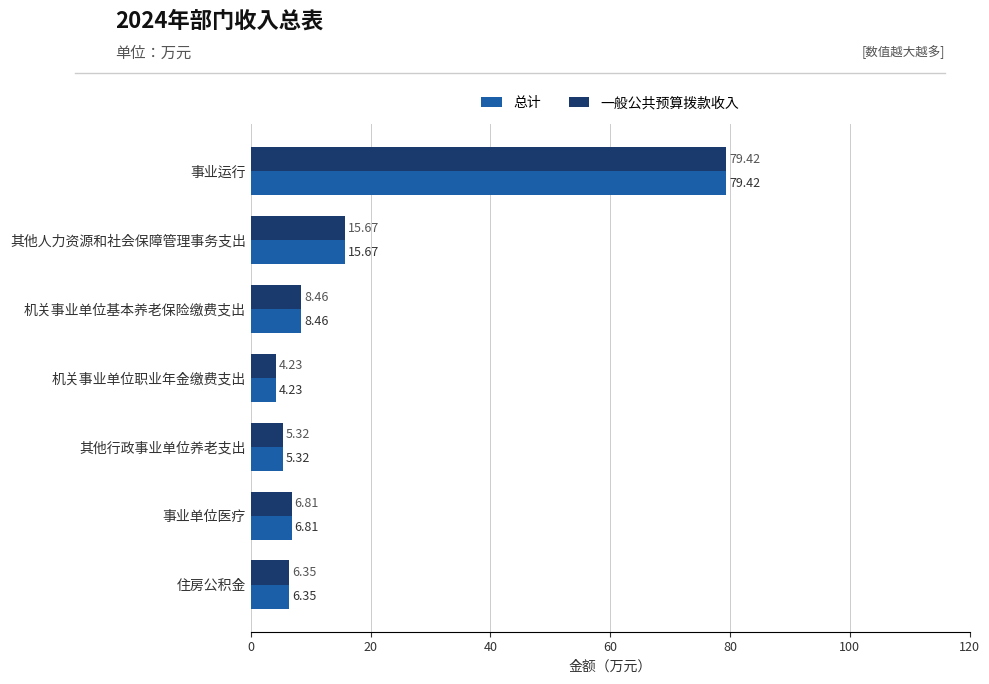

At which label is 一般公共预算拨款收入 closest to 41?

其他人力资源和社会保障管理事务支出